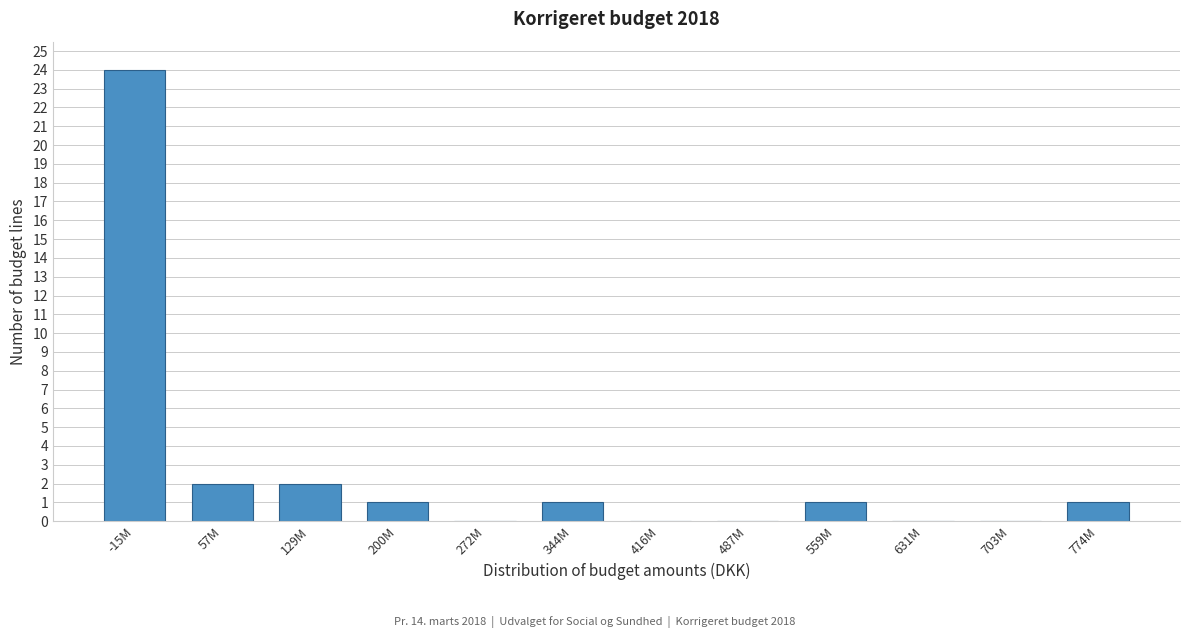

Reading right to left, transcribe all the data shown in this chart.

774M=1	703M=0	631M=0	559M=1	487M=0	416M=0	344M=1	272M=0	200M=1	129M=2	57M=2	-15M=24